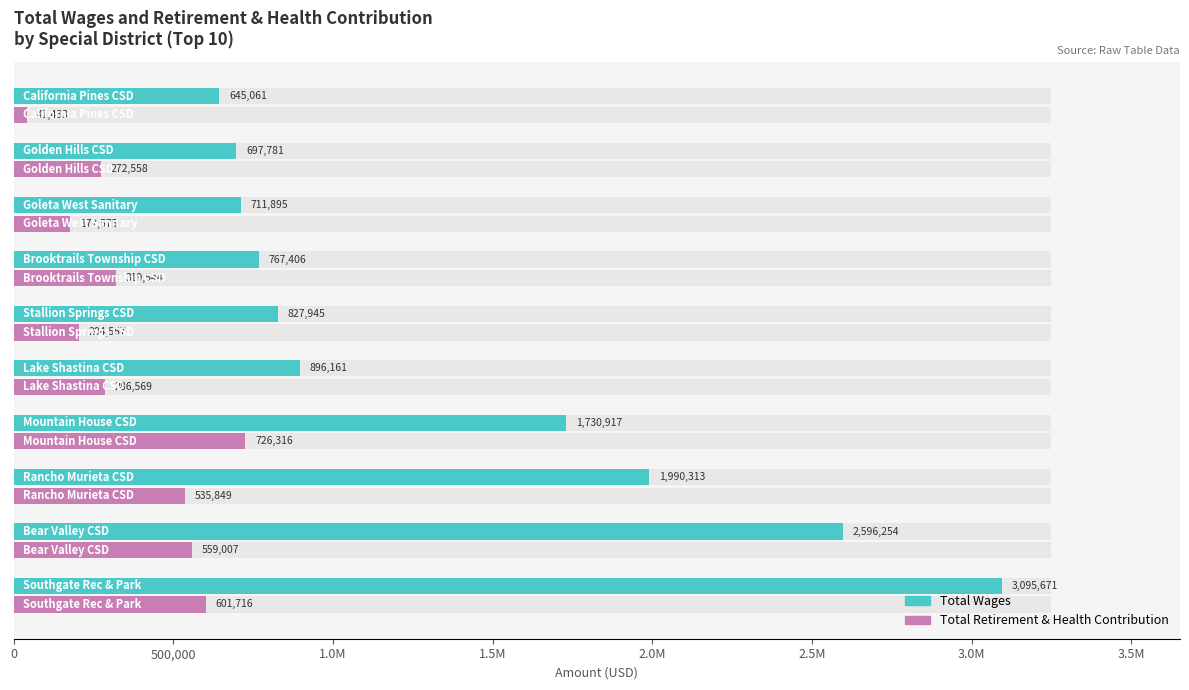

What are all the series names shown in the legend?

Total Wages, Total Retirement & Health Contribution